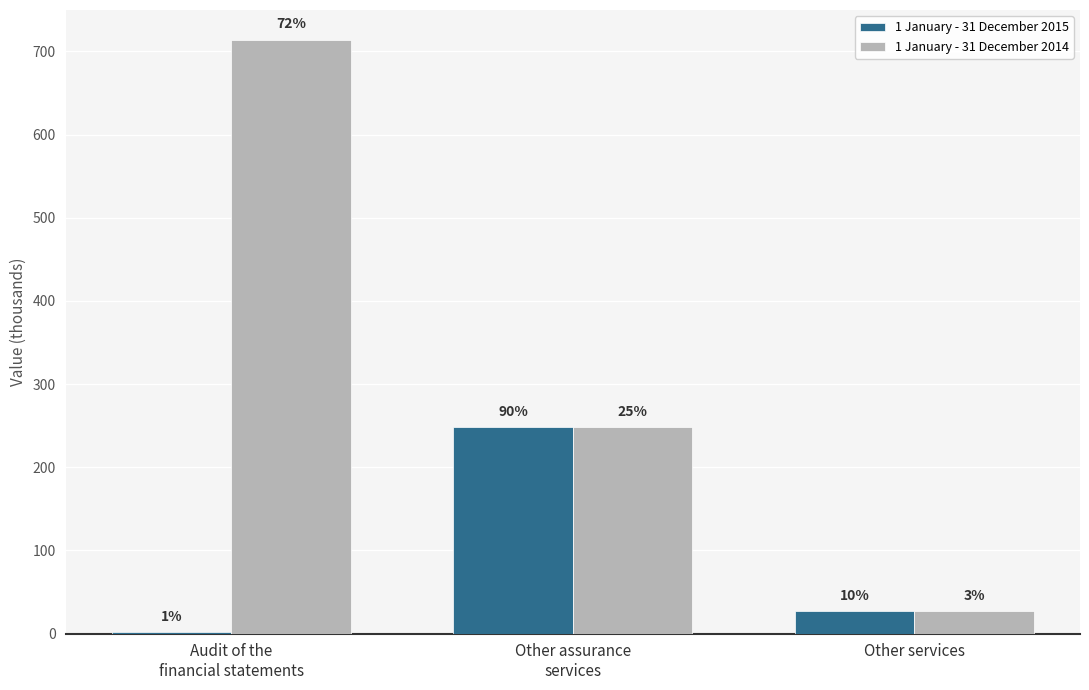

Reading left to right, what are all the values shown in this chart?

1 January - 31 December 2015: Audit of the
financial statements=1.5	Other assurance
services=248.0	Other services=27.0
1 January - 31 December 2014: Audit of the
financial statements=714.0	Other assurance
services=248.0	Other services=27.0